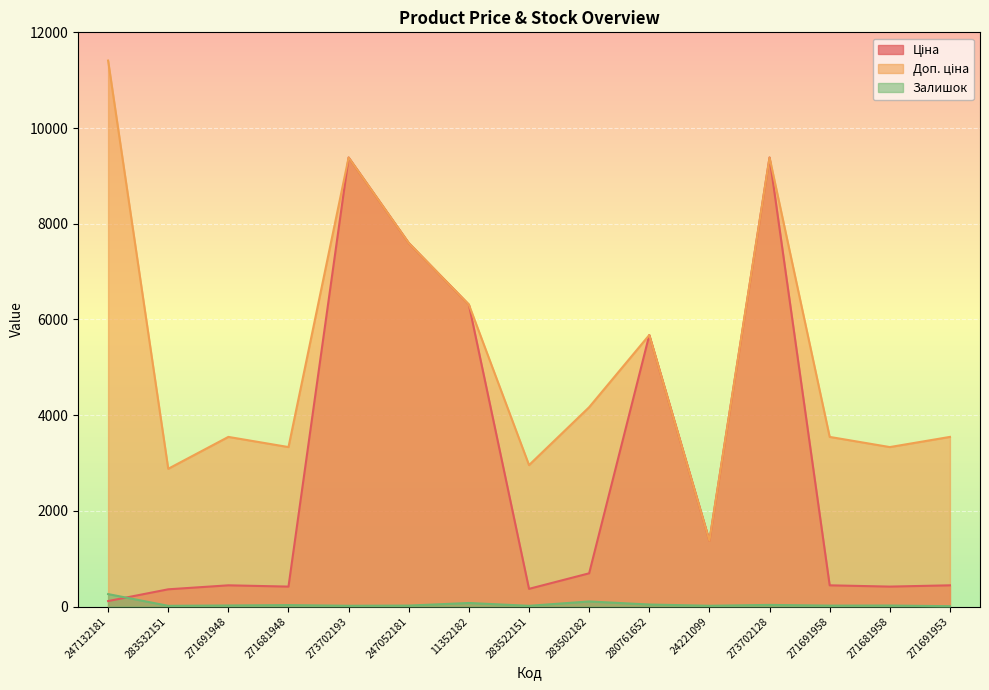

True or false: Доп. ціна and Залишок intersect in this chart.

False